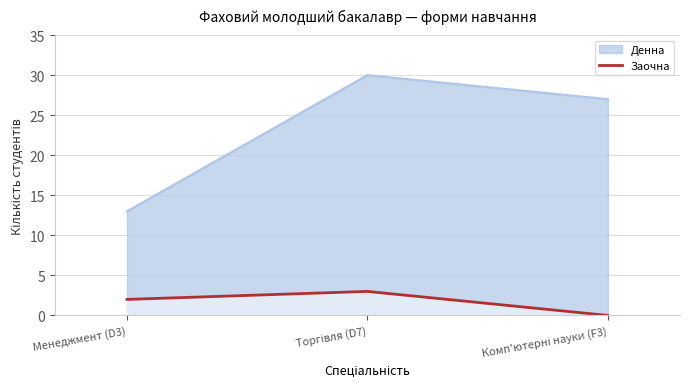

Rank the series by their average value, from lowest to highest.

Заочна, Денна